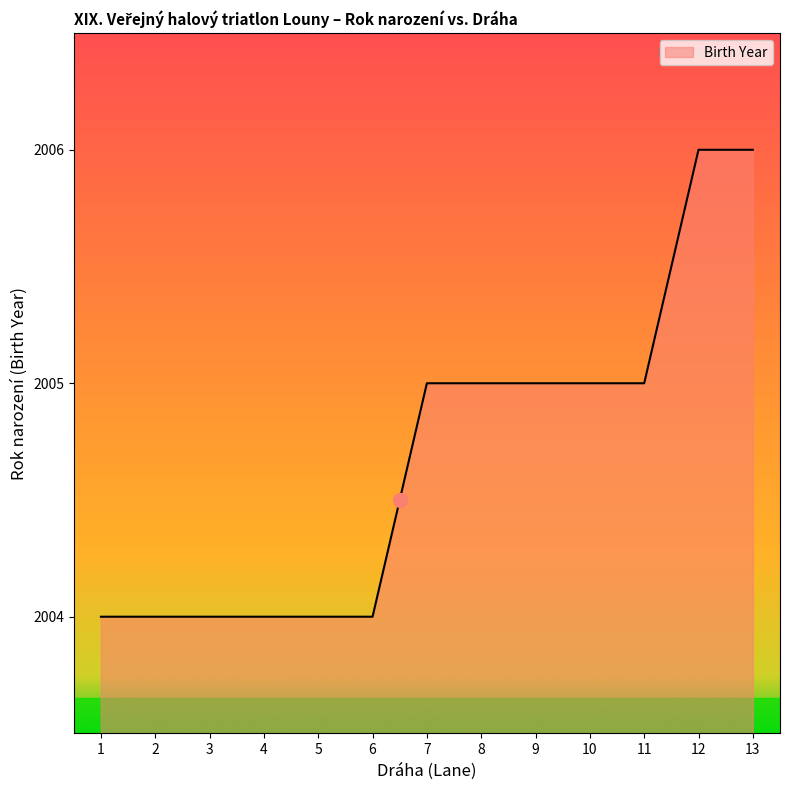

True or false: the data shows 2004 at 3.

True